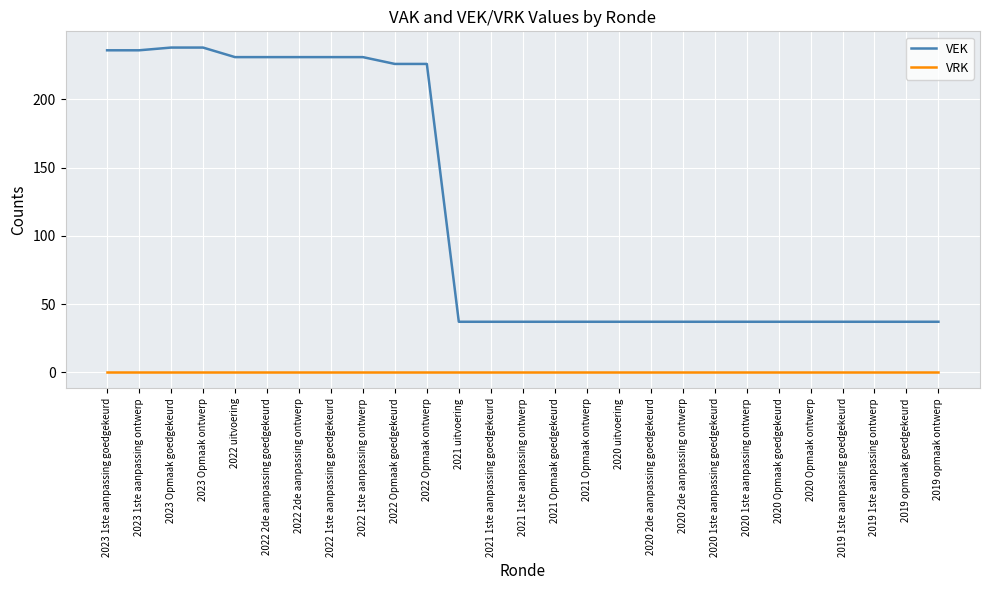

Which series has the widest spread of values?

VEK